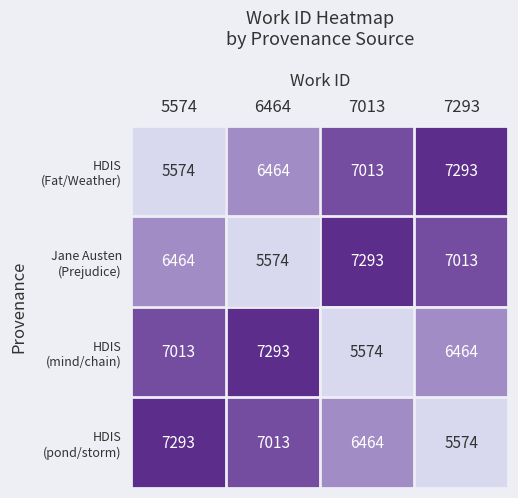

What is the total value across all series at 6464?

26344